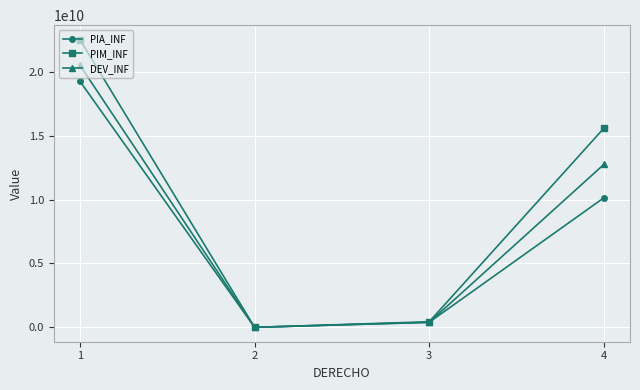

How many intersections are there between PIM_INF and PIA_INF?

2